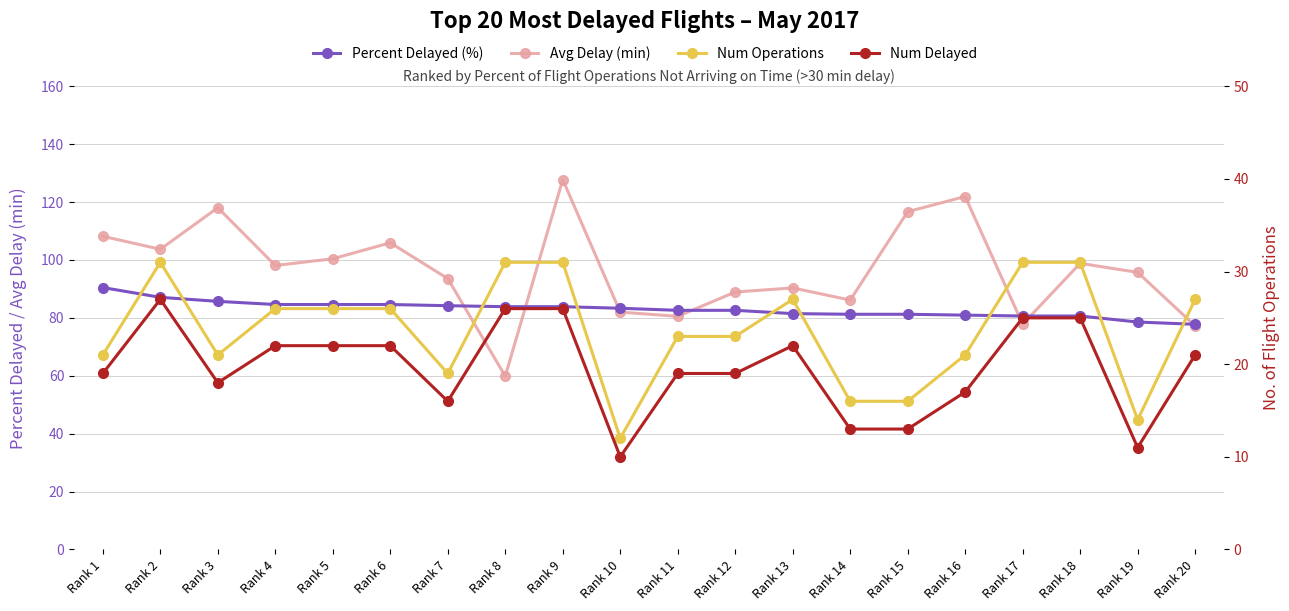

What is the value of the Avg Delay (min) point at the 15th from the left?

116.7